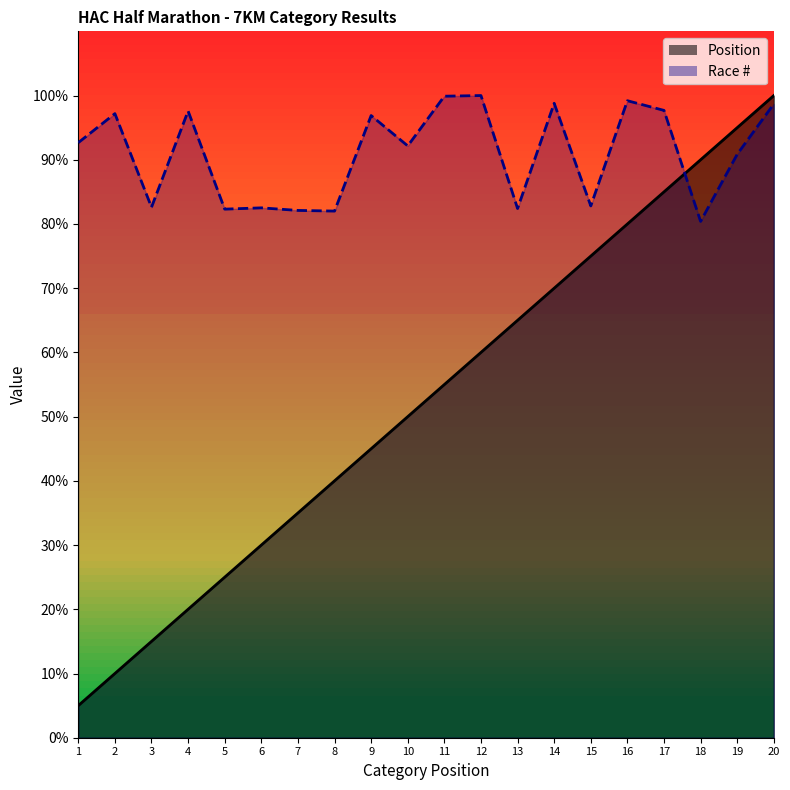

True or false: Position has more than 2 interior local peaks.

False